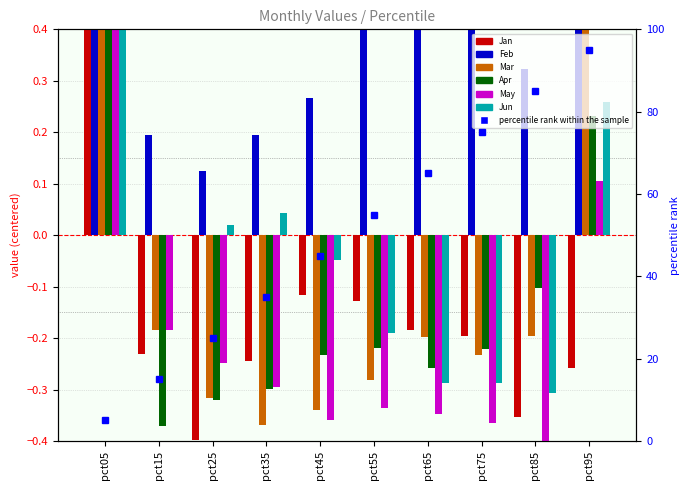

Between pct25 and pct95, which series saw the biggest shift?

Mar